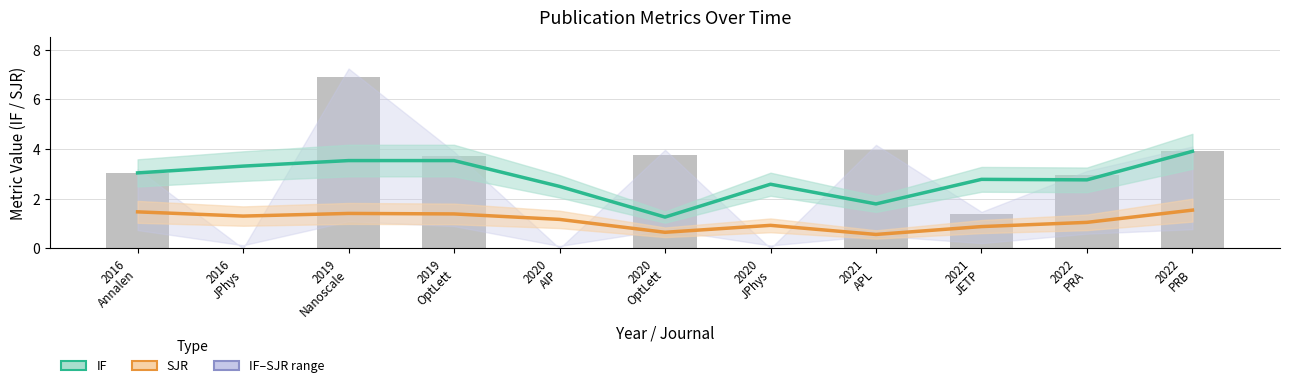

What is the value of the IF (smoothed) bar at the 6th from the left?

1.3